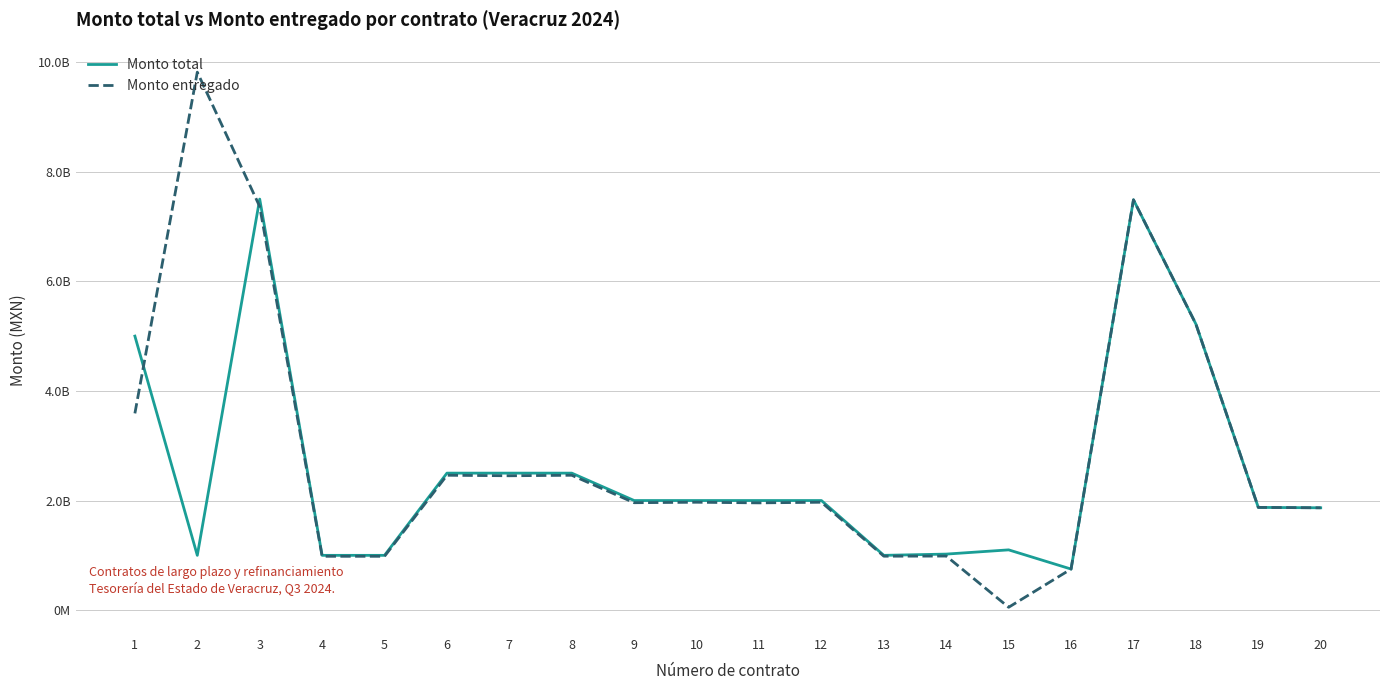

Is this an area chart (filled region under the line)?

No